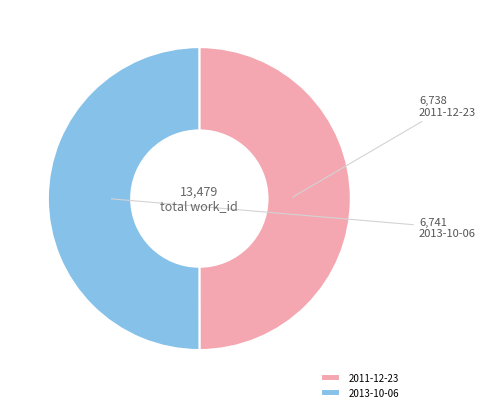

True or false: 2011-12-23 accounts for 50% of the total.

True